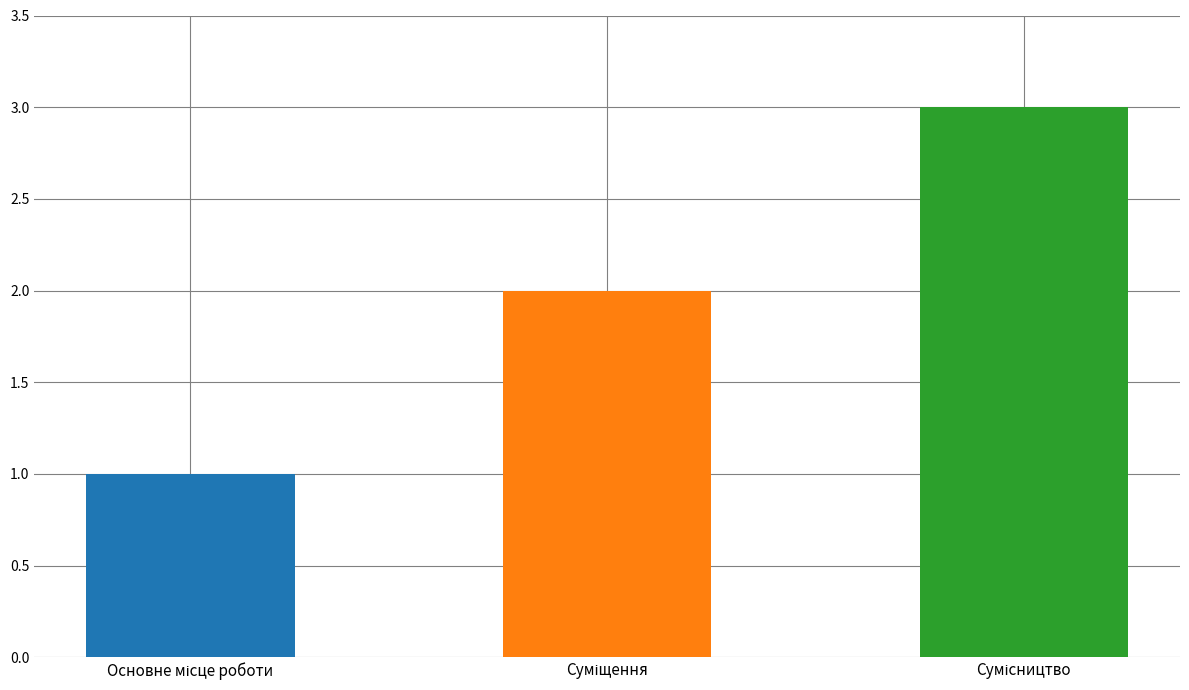

What is the difference between the maximum and minimum values?

2